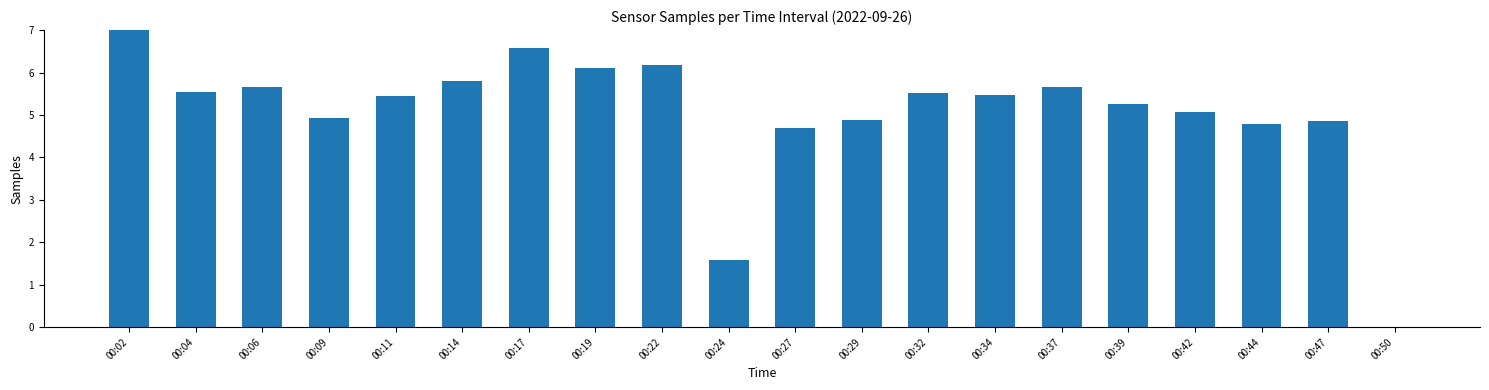

Are the bars horizontal?

No